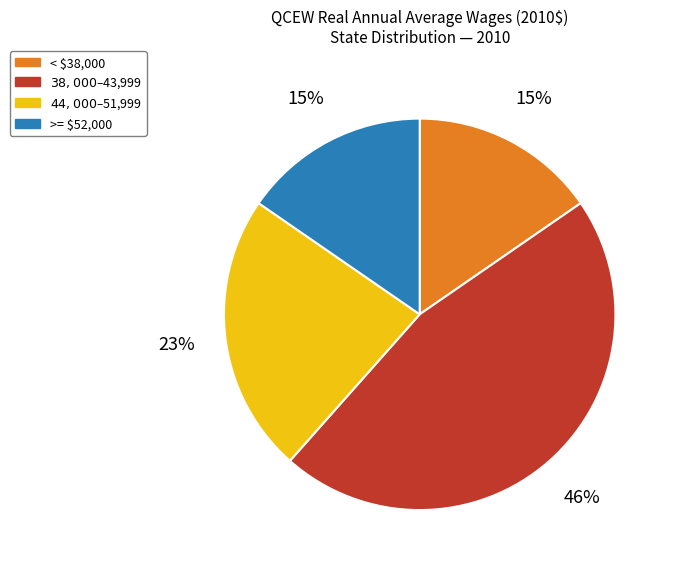

To the nearest percent, what is the average slice percentage?

25%